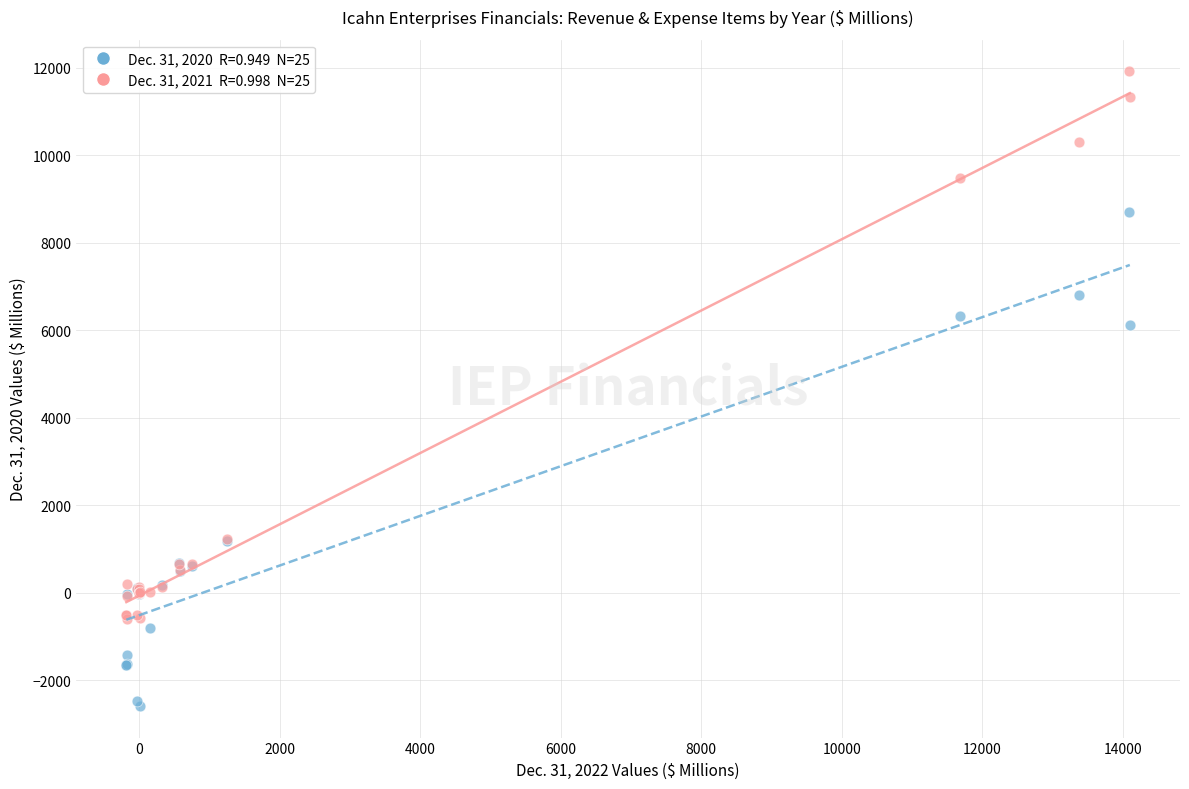

Across all series, what Y value is closest to 4666?

6123.0